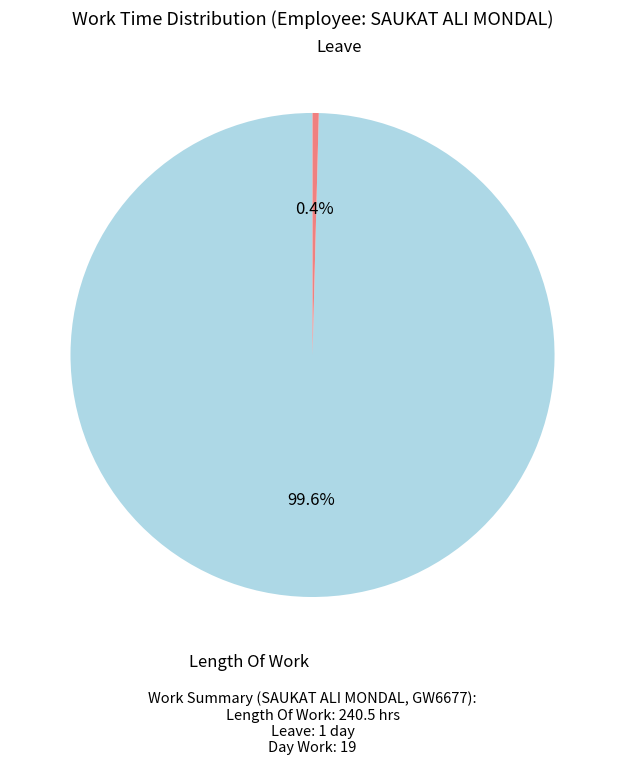

To the nearest percent, what is the difference between the largest and smallest slice percentages?

99%